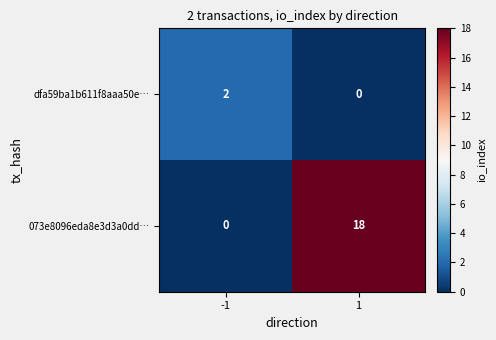

Reading left to right, what are all the values shown in this chart?

dfa59ba1b611f8aaa50e…: 2	0
073e8096eda8e3d3a0dd…: 0	18